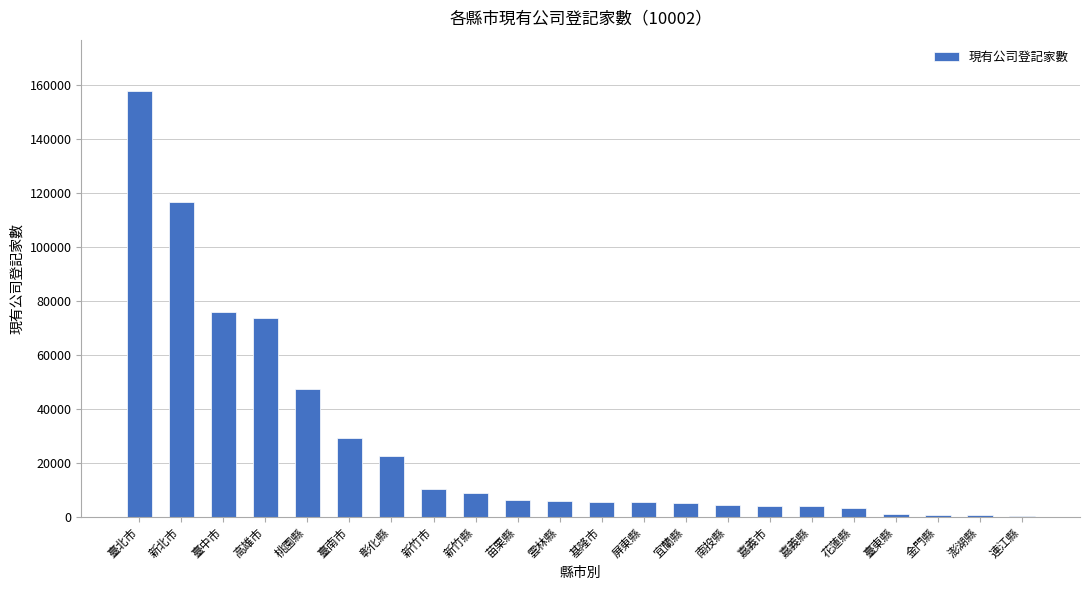

At which label is the value closest to 79039?

臺中市